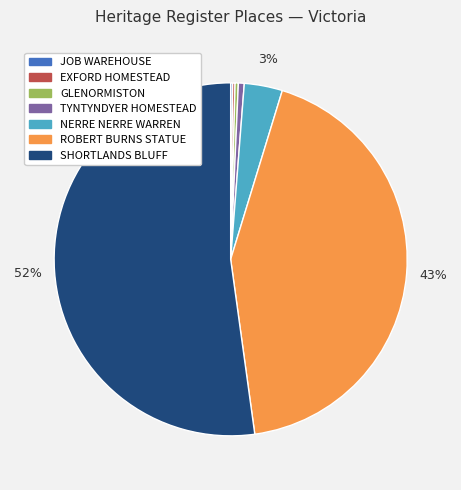

Which has a higher value, TYNTYNDYER HOMESTEAD or NERRE NERRE WARREN?

NERRE NERRE WARREN